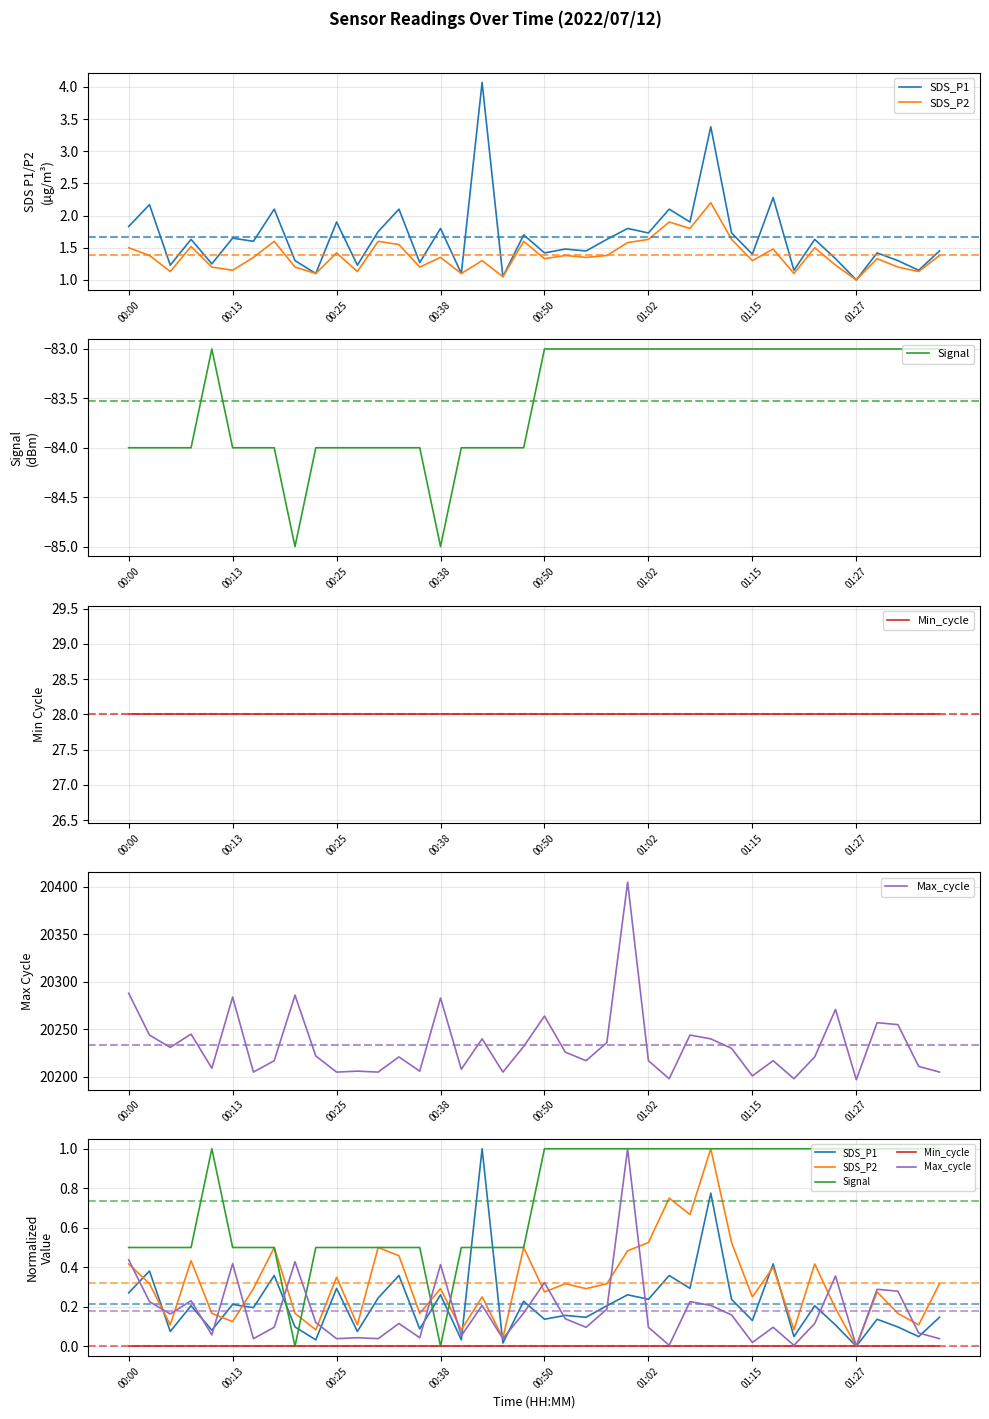

How many data points does each series have?

40